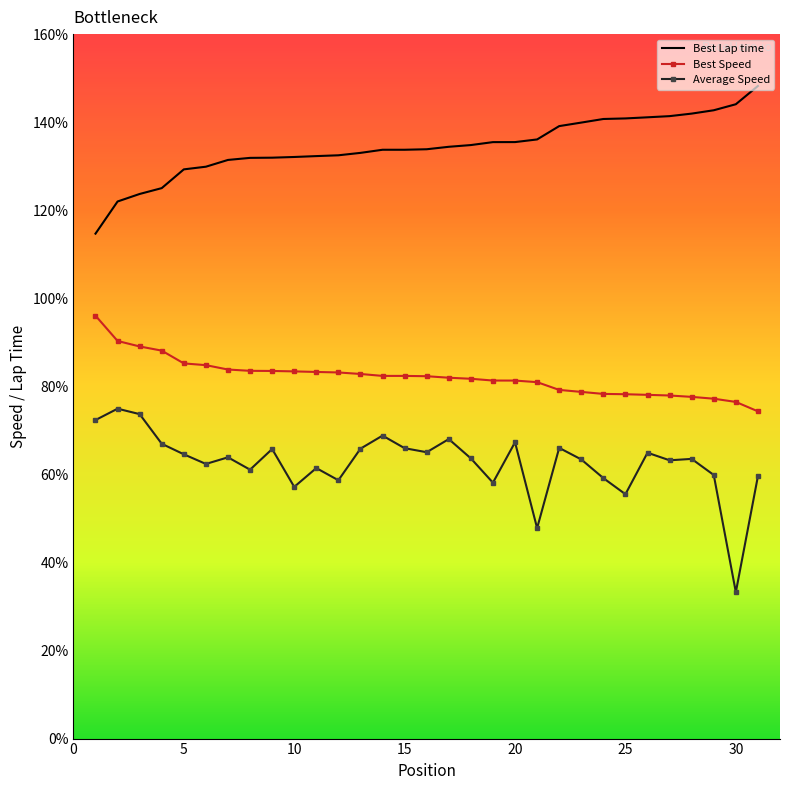

Rank the series by their maximum value, from lowest to highest.

Average Speed, Best Speed, Best Lap time